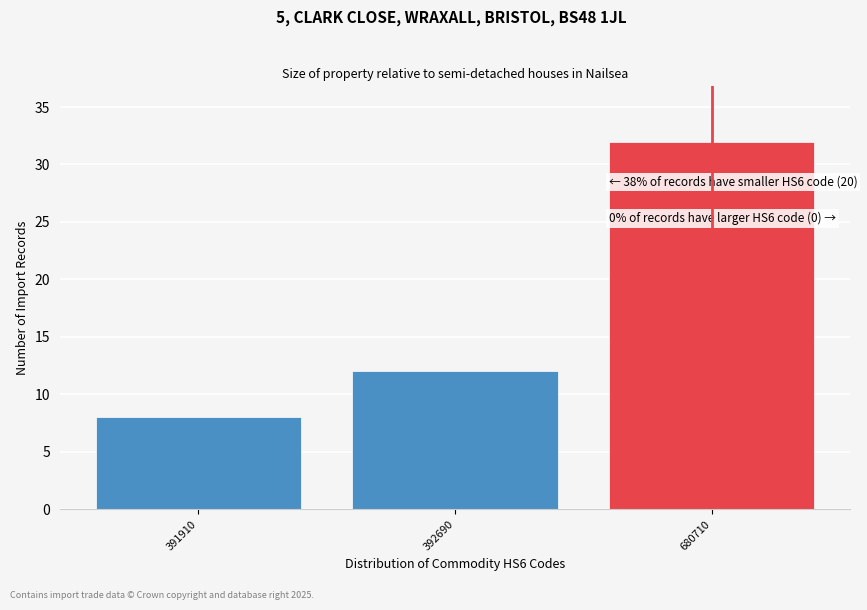

Reading left to right, list all the values displayed in this chart.

391910=8	392690=12	680710=32